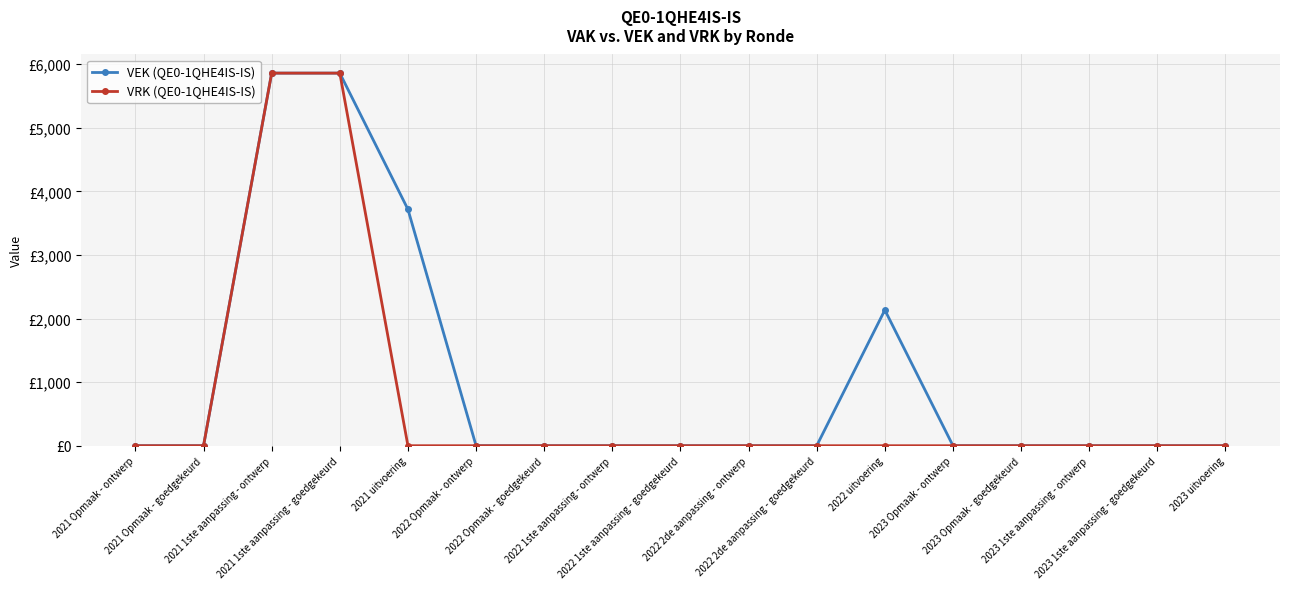

Does the chart have visible grid lines?

Yes